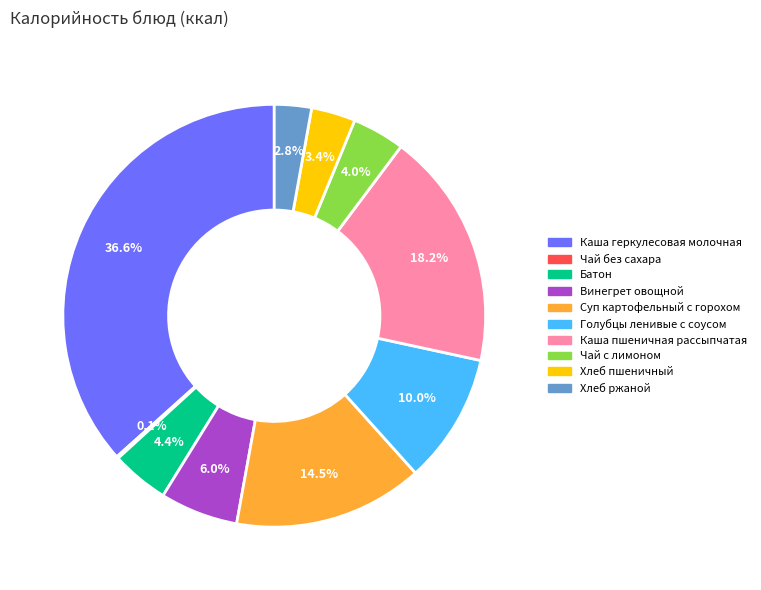

What percentage is the Хлеб ржаной slice, to the nearest percent?

3%